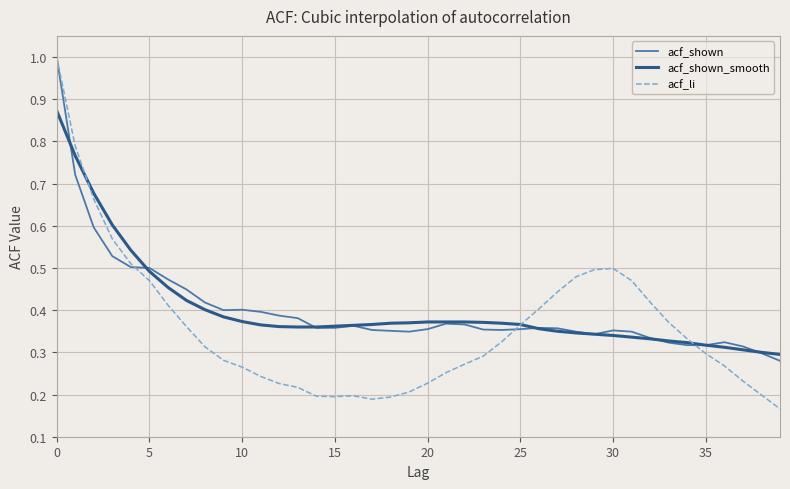

Which series has the widest spread of values?

acf_li